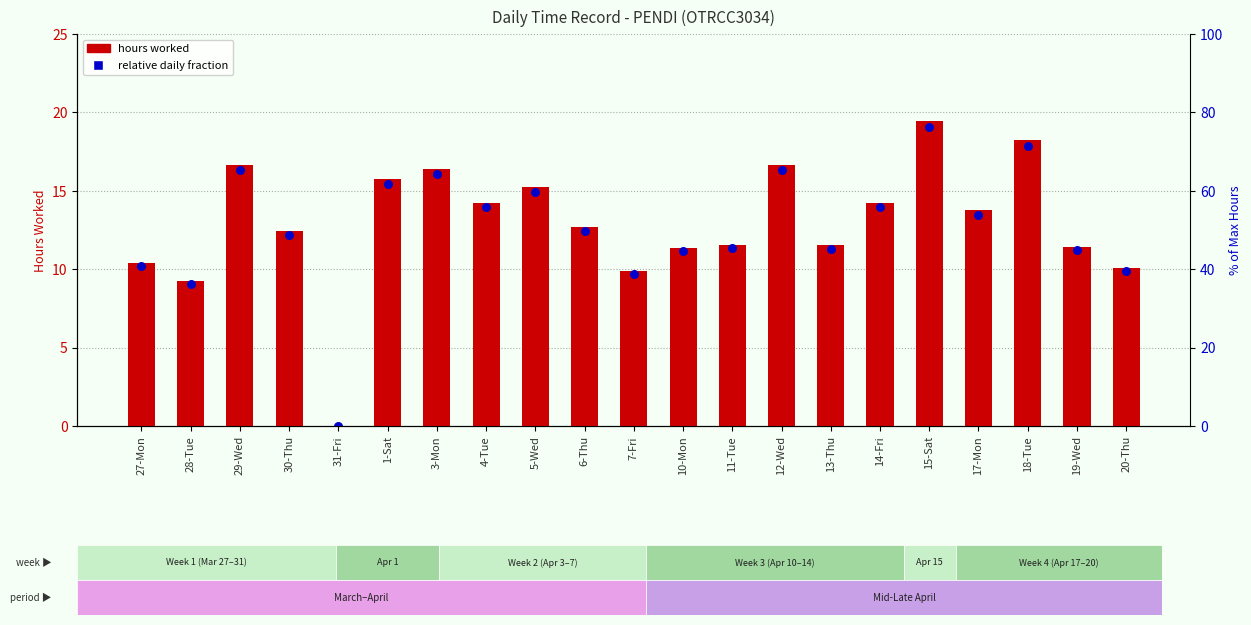

What is the total value across all series at 12-Wed?

32.9